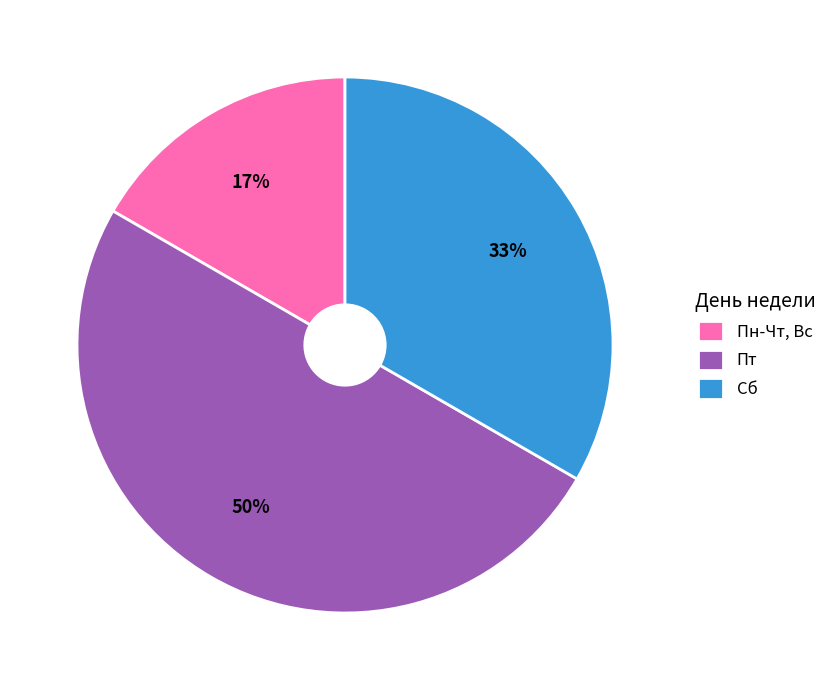

To the nearest percent, what is the difference between the Пт and Сб slice percentages?

17%